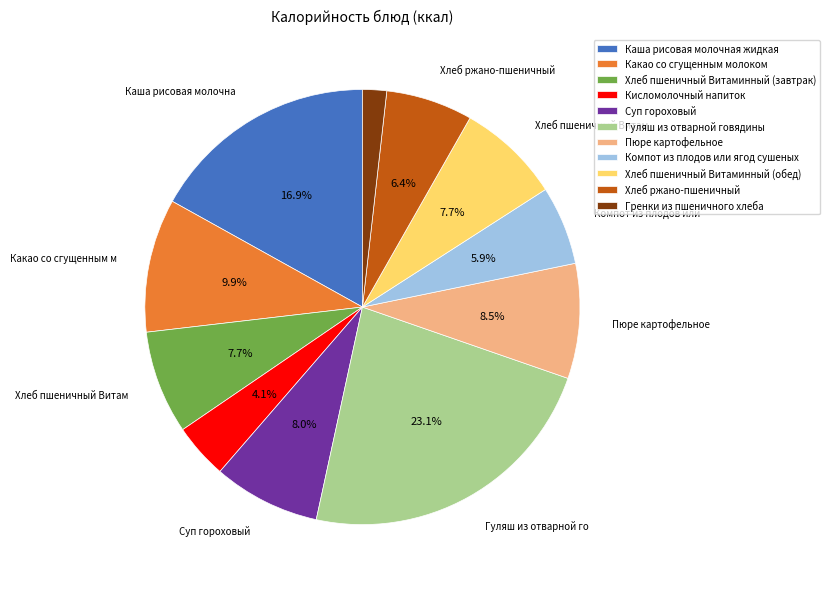

Does Гренки из пшеничного хлеба represent more than half of the total?

No